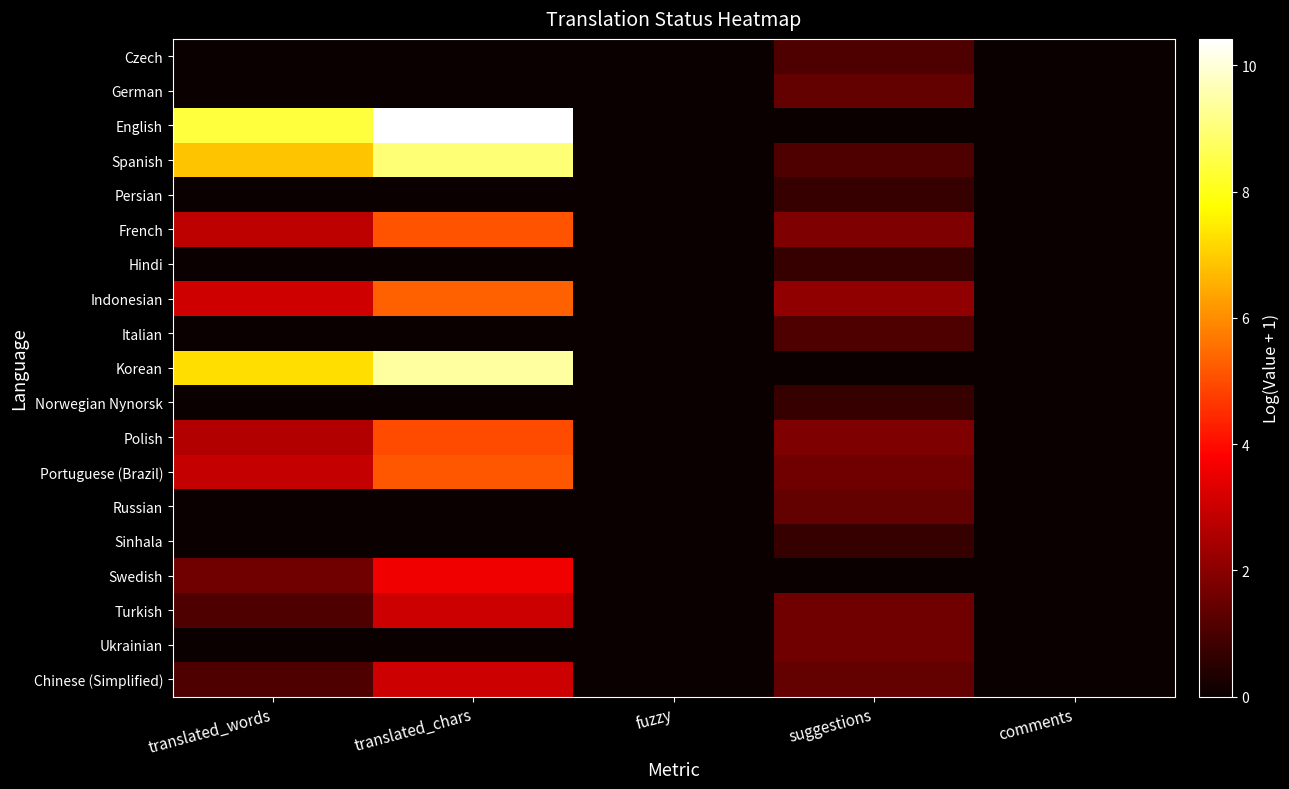

At translated_chars, list the series in order from smallest to largest.

Czech, German, Persian, Hindi, Italian, Norwegian Nynorsk, Russian, Sinhala, Ukrainian, Turkish, Chinese (Simplified), Swedish, Polish, French, Portuguese (Brazil), Indonesian, Spanish, Korean, English